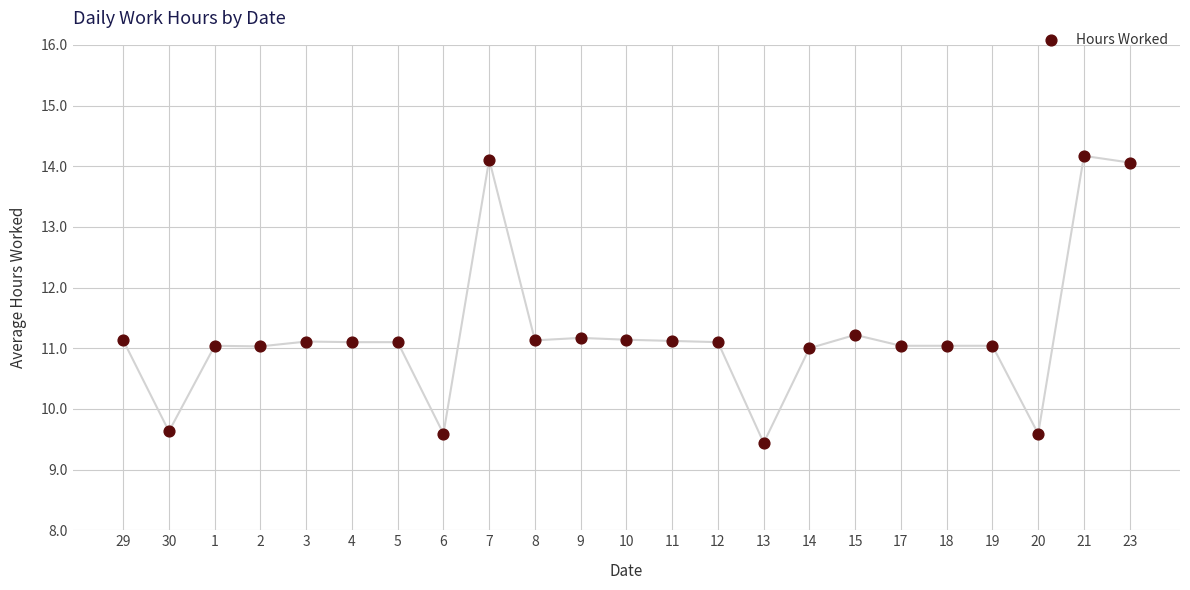

What is the range of Y values (max minus min)?

4.7